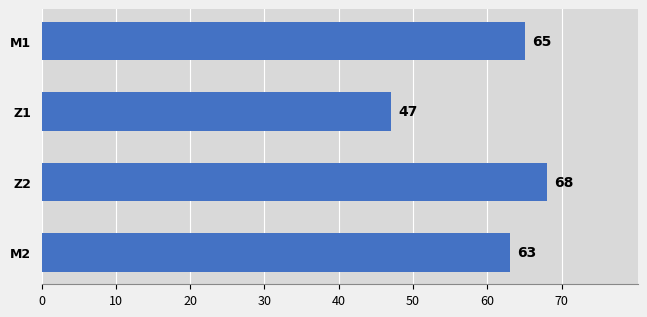

What is the difference between the maximum and minimum values?

21